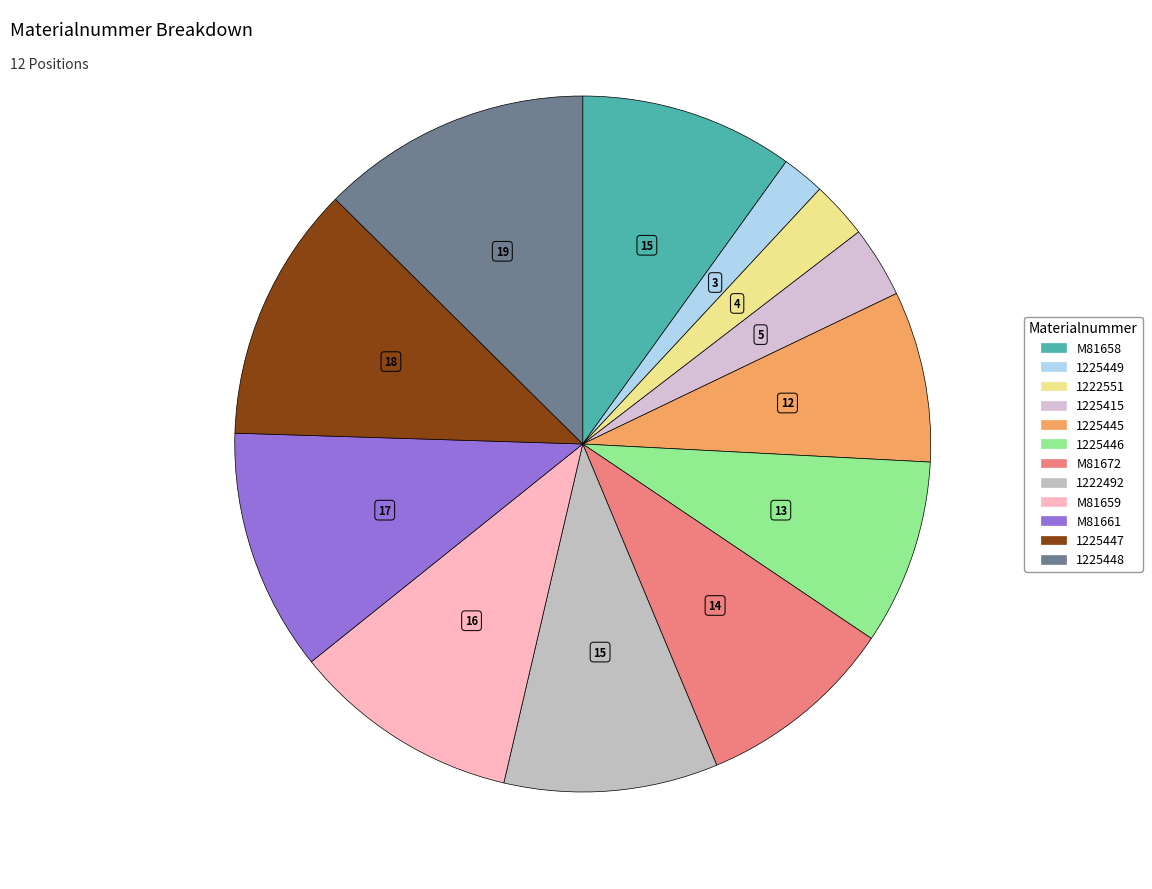

How many segments does this pie chart have?

12